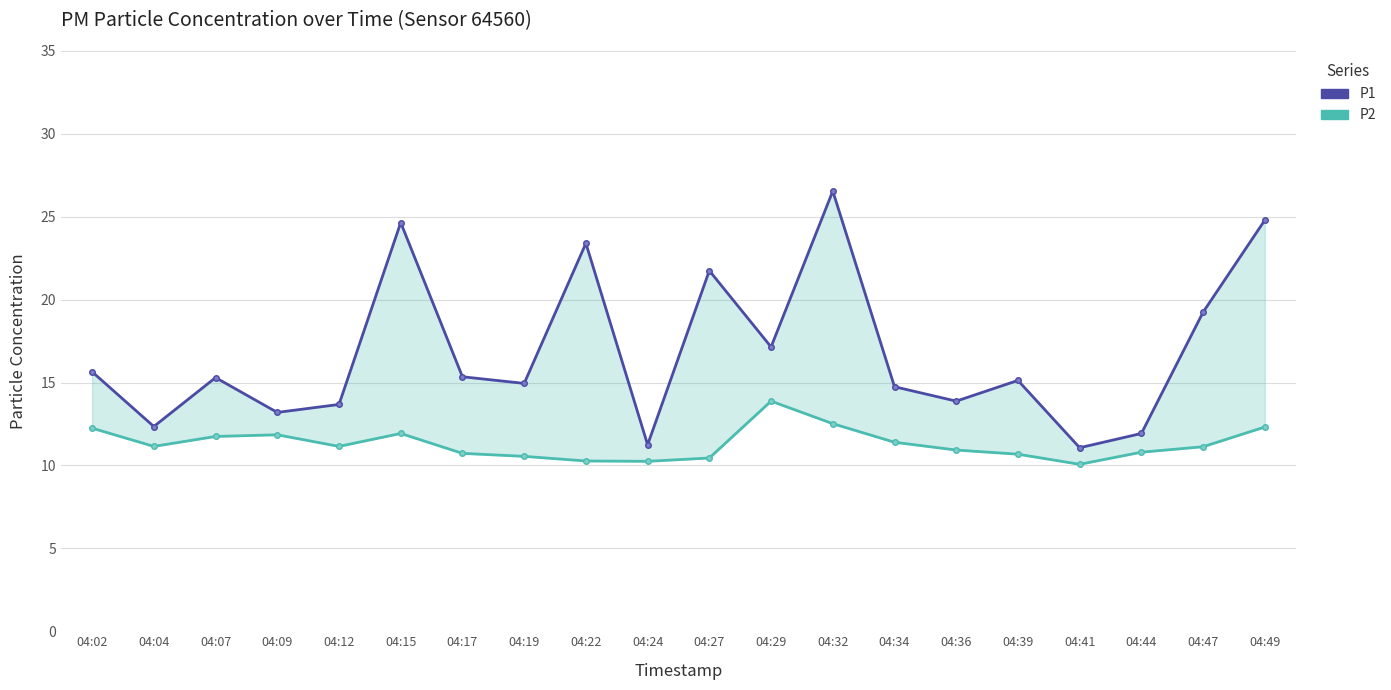

Count the number of data series in this chart.

2